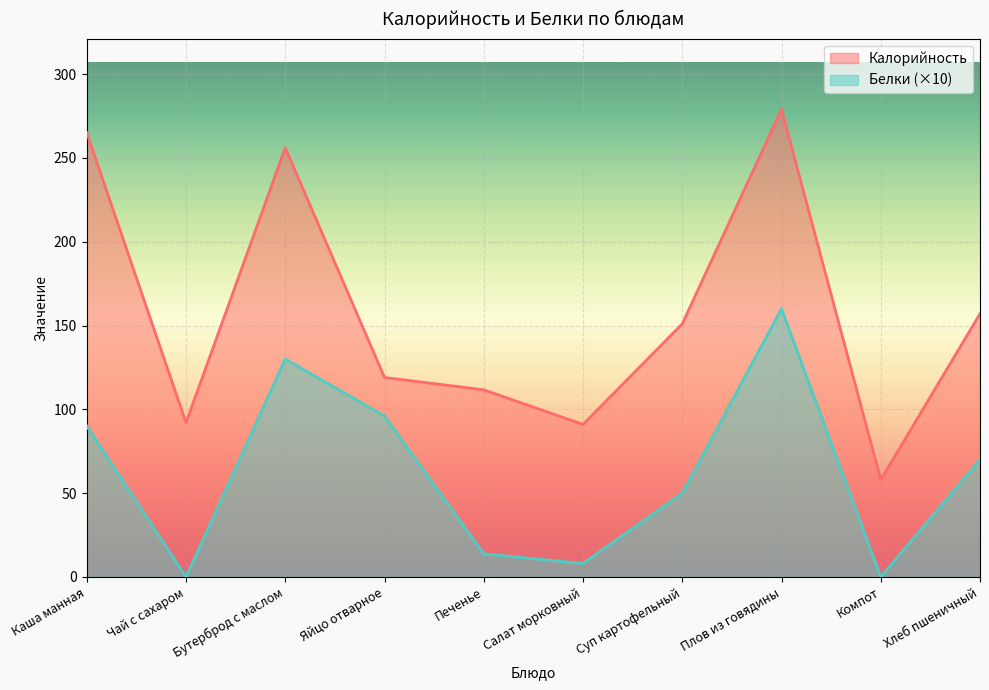

True or false: Белки and Калорийность intersect in this chart.

False